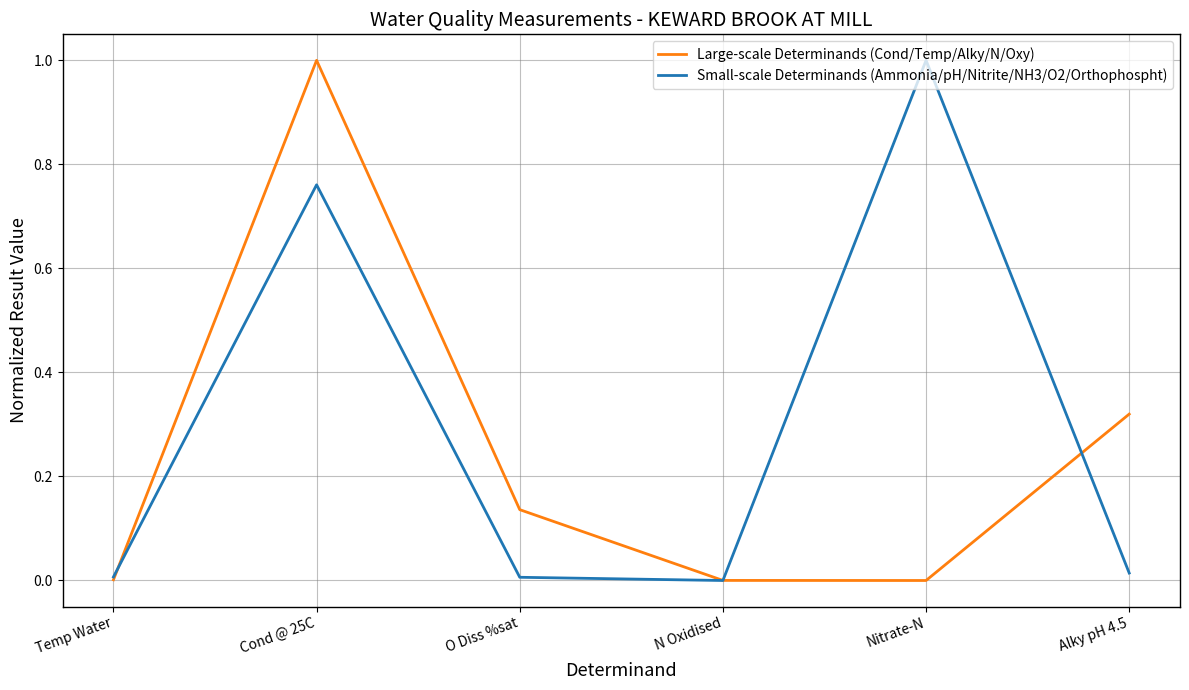

The value of Small-scale Determinands (Ammonia/pH/Nitrite/NH3/O2/Orthophospht) at N Oxidised is 0.0. True or false?

True